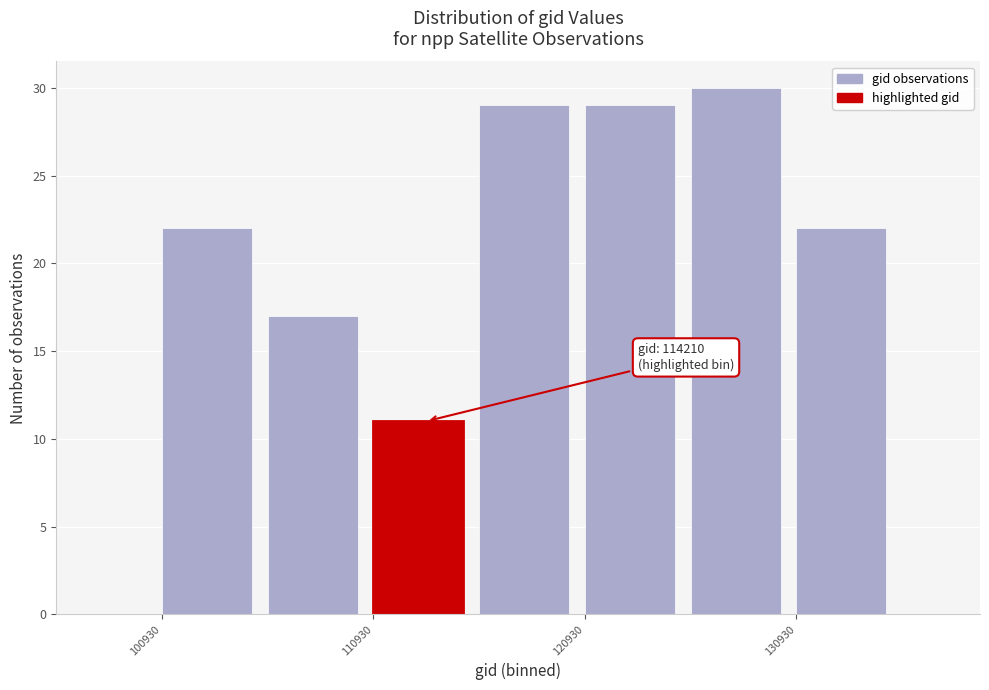

Over which range of the x-axis is the bar tallest?

126000 to 131000